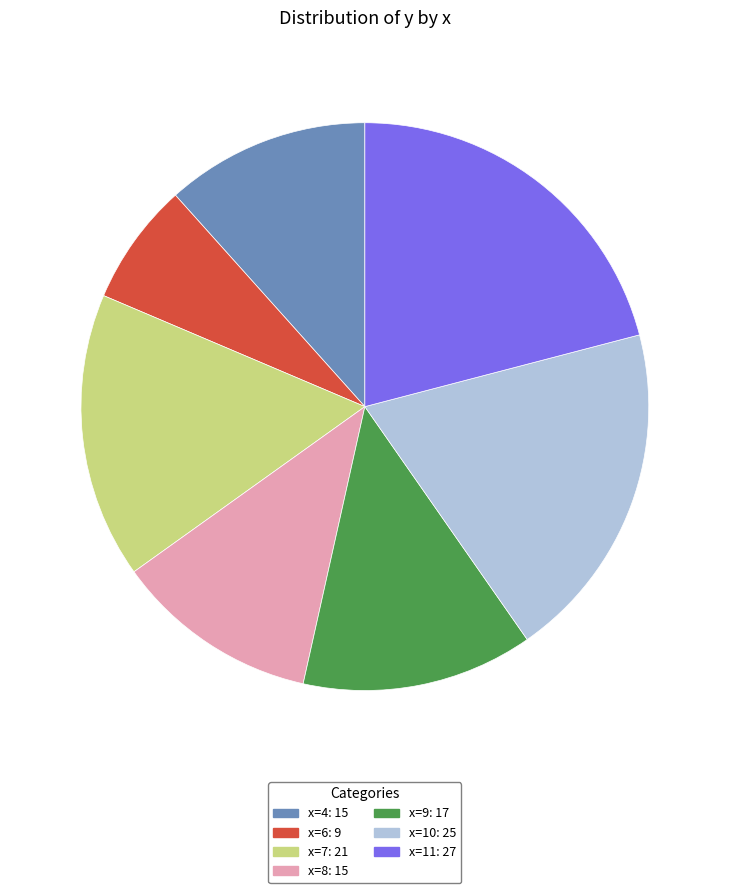

Is there a majority slice in this chart?

No